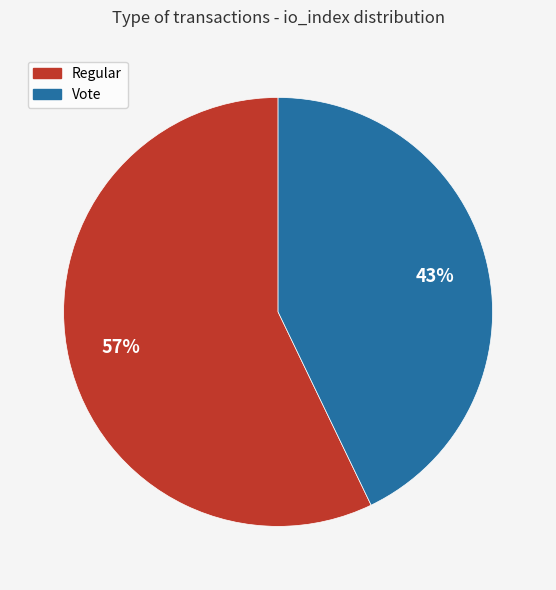

To the nearest percent, what is the average slice percentage?

50%